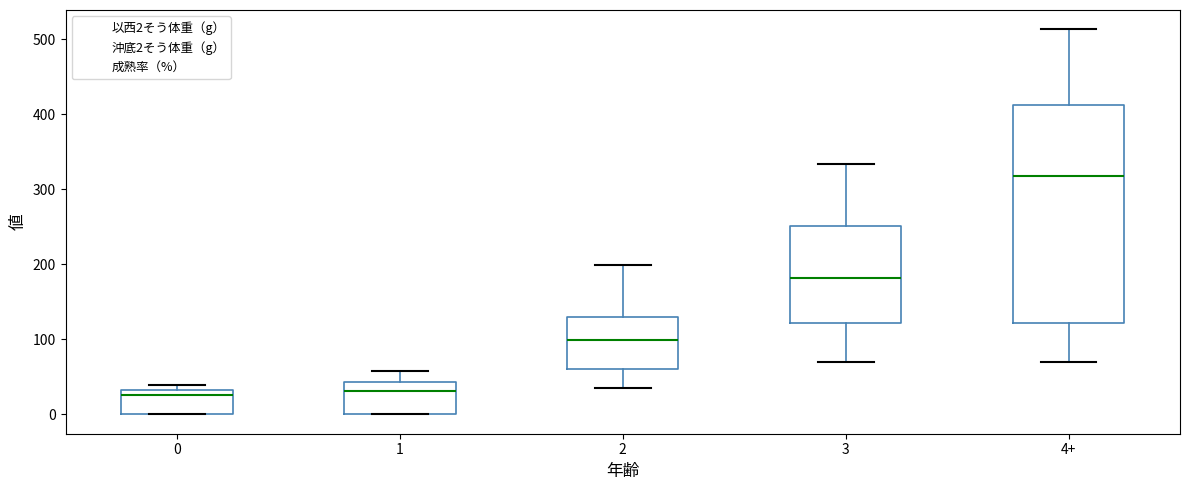

Which box is the tallest, from its lower edge to its upper edge?

4+